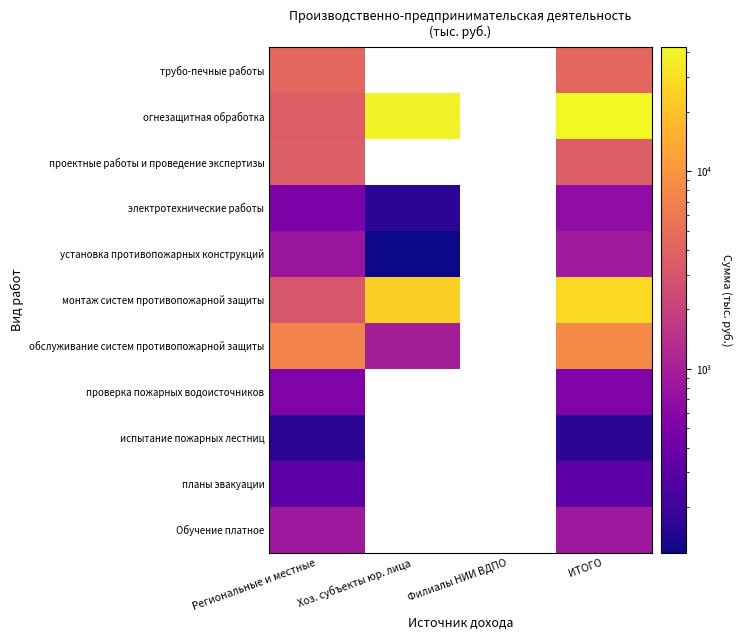

What is the maximum value shown in the chart?

42464.7